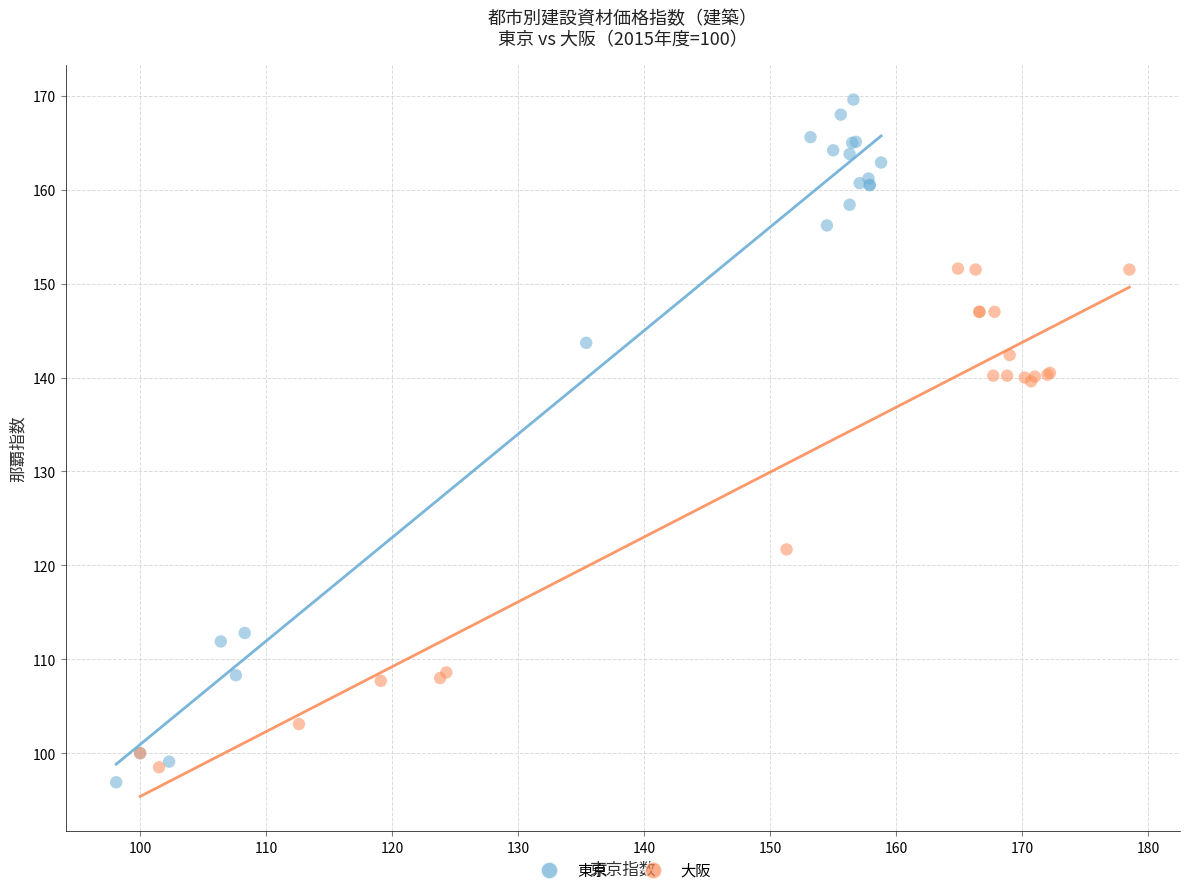

Which series reaches the maximum Y coordinate?

東京